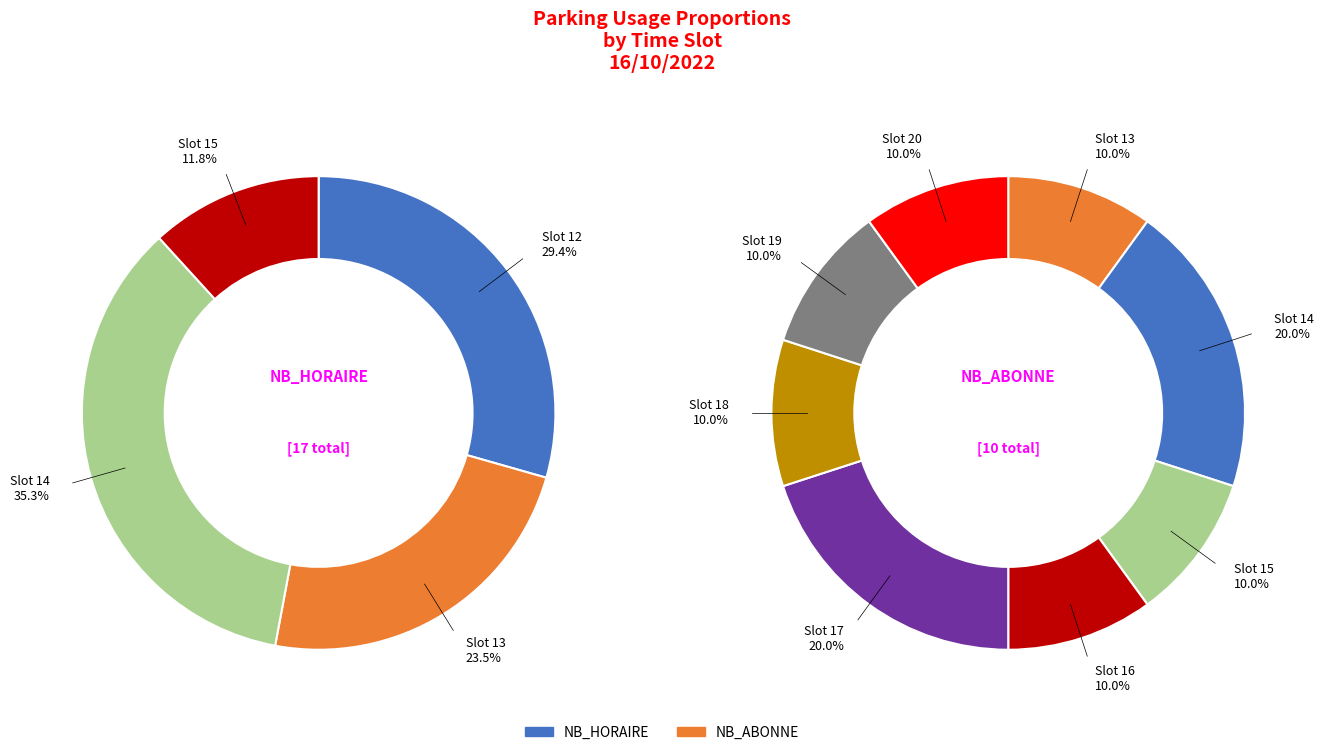

Which category has the biggest portion of the pie?

14